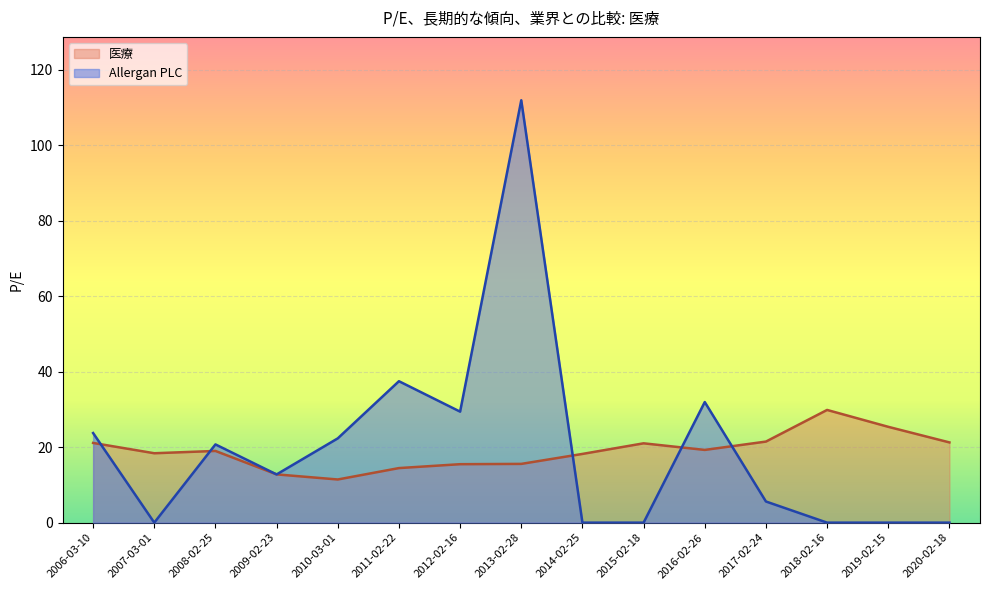

At which category is the sum across all series the highest?

2013-02-28